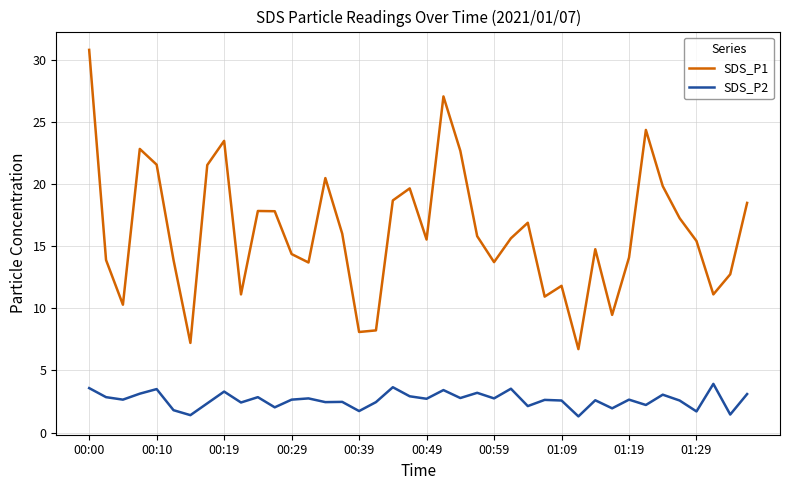

What is the sum of all SDS_P1 values?

646.3